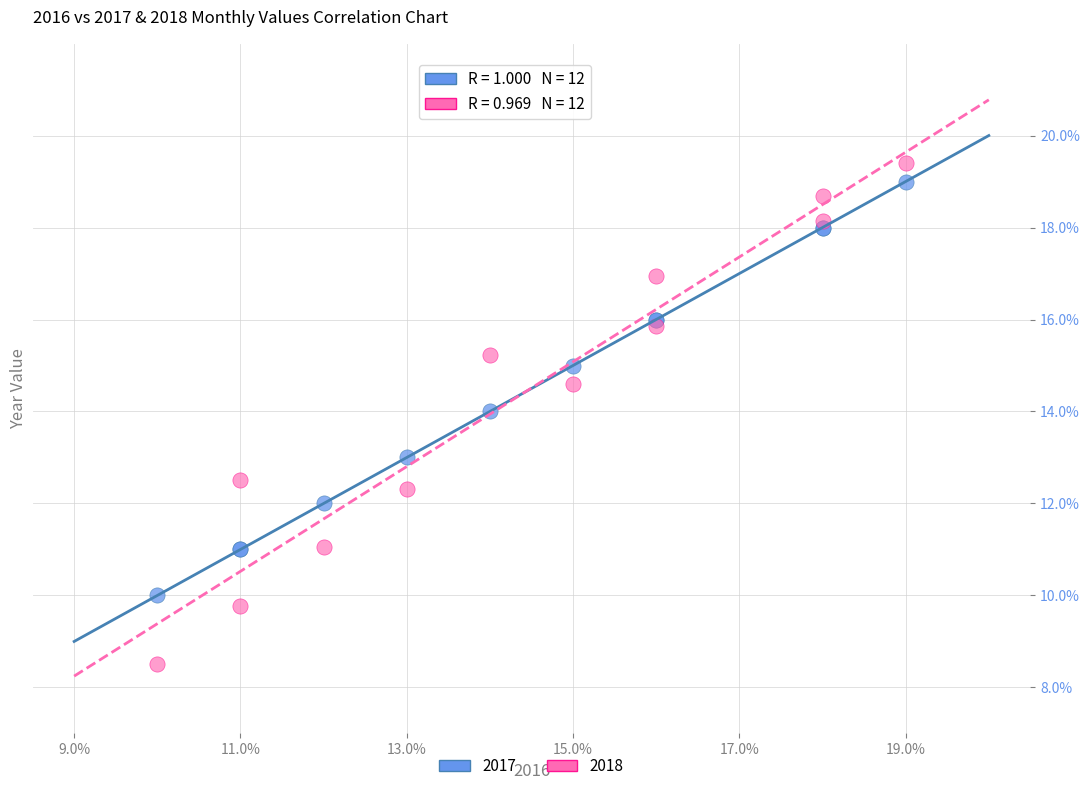

What is the X range (max minus min) for the scatter plot?

9.0